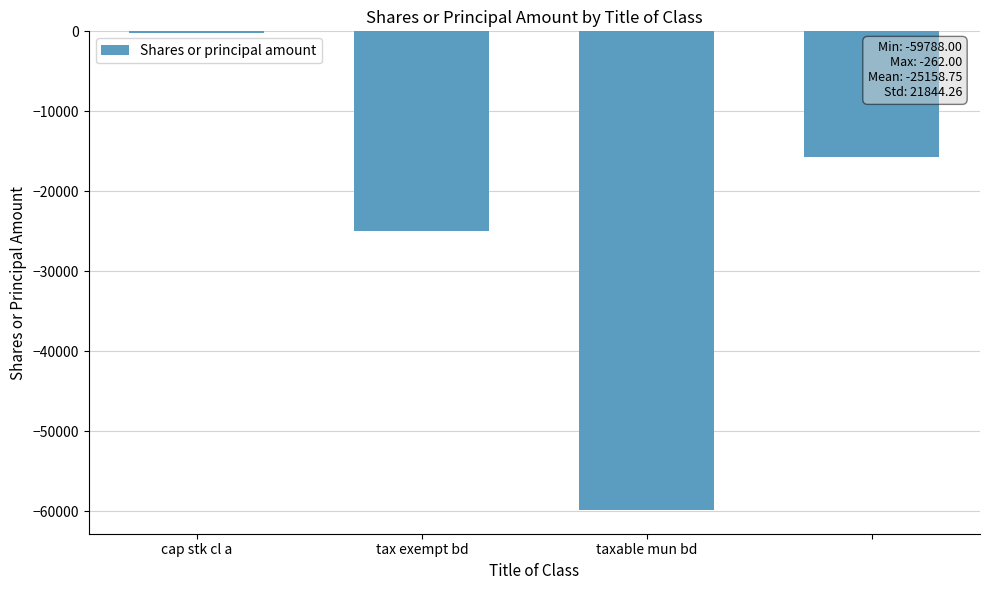

What is the average value?

-25159